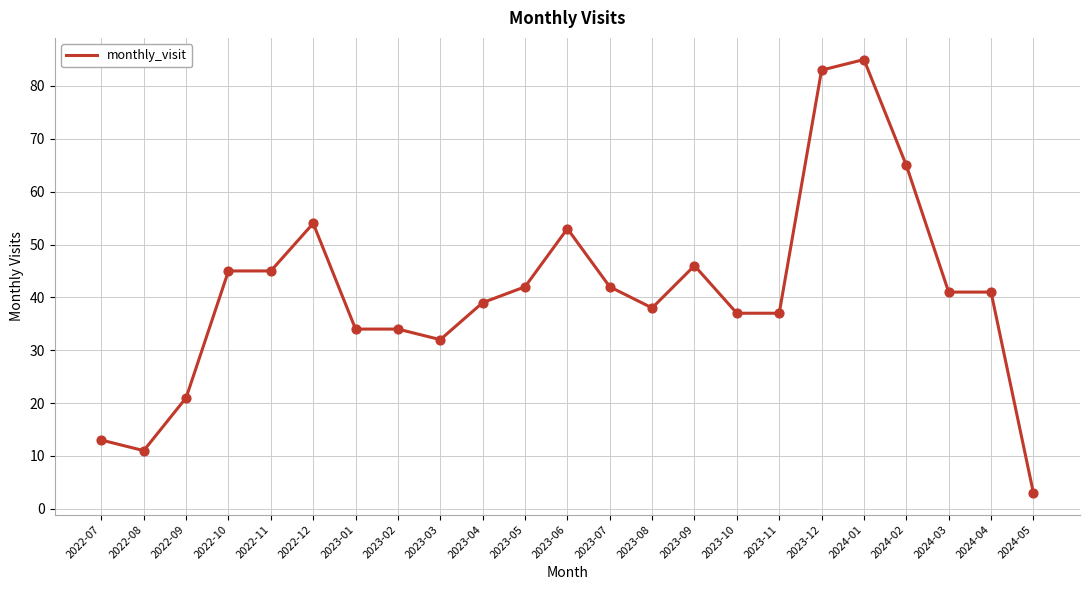

Between 2023-04 and 2023-01, which is larger?

2023-04